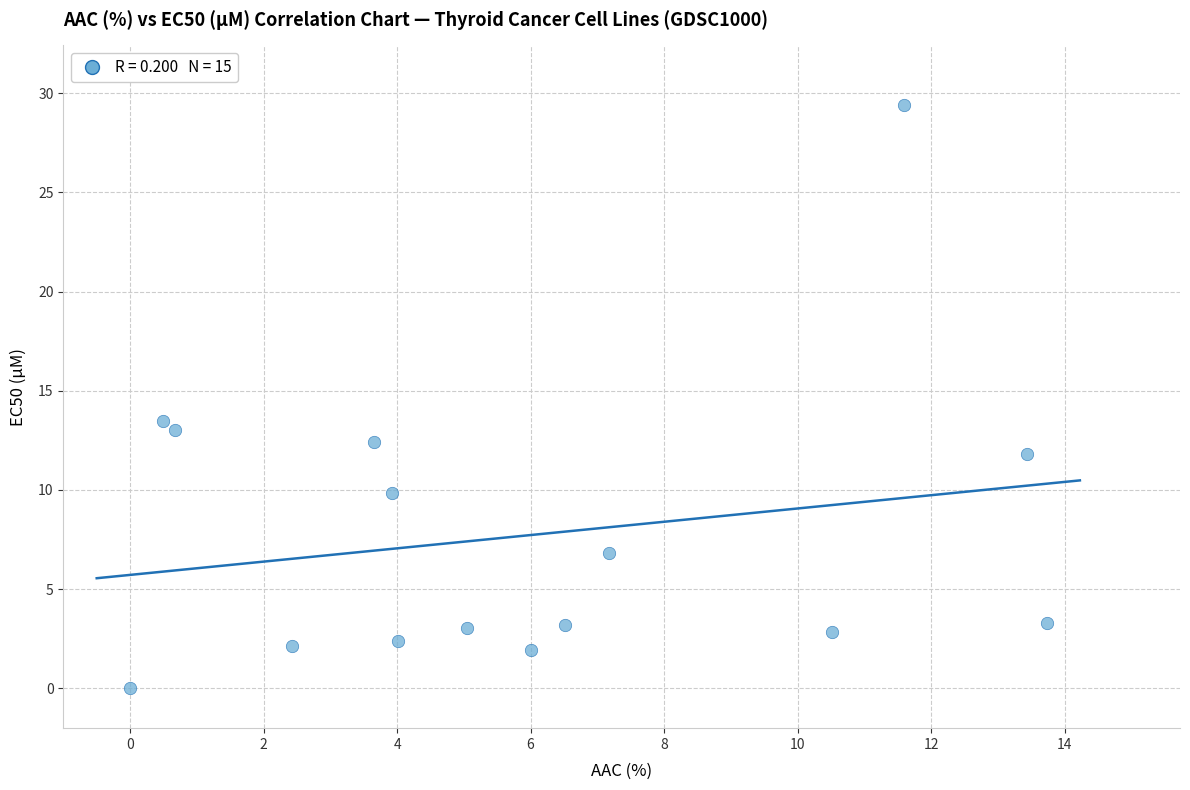

What Y value in the scatter plot is closest to 14?

13.5